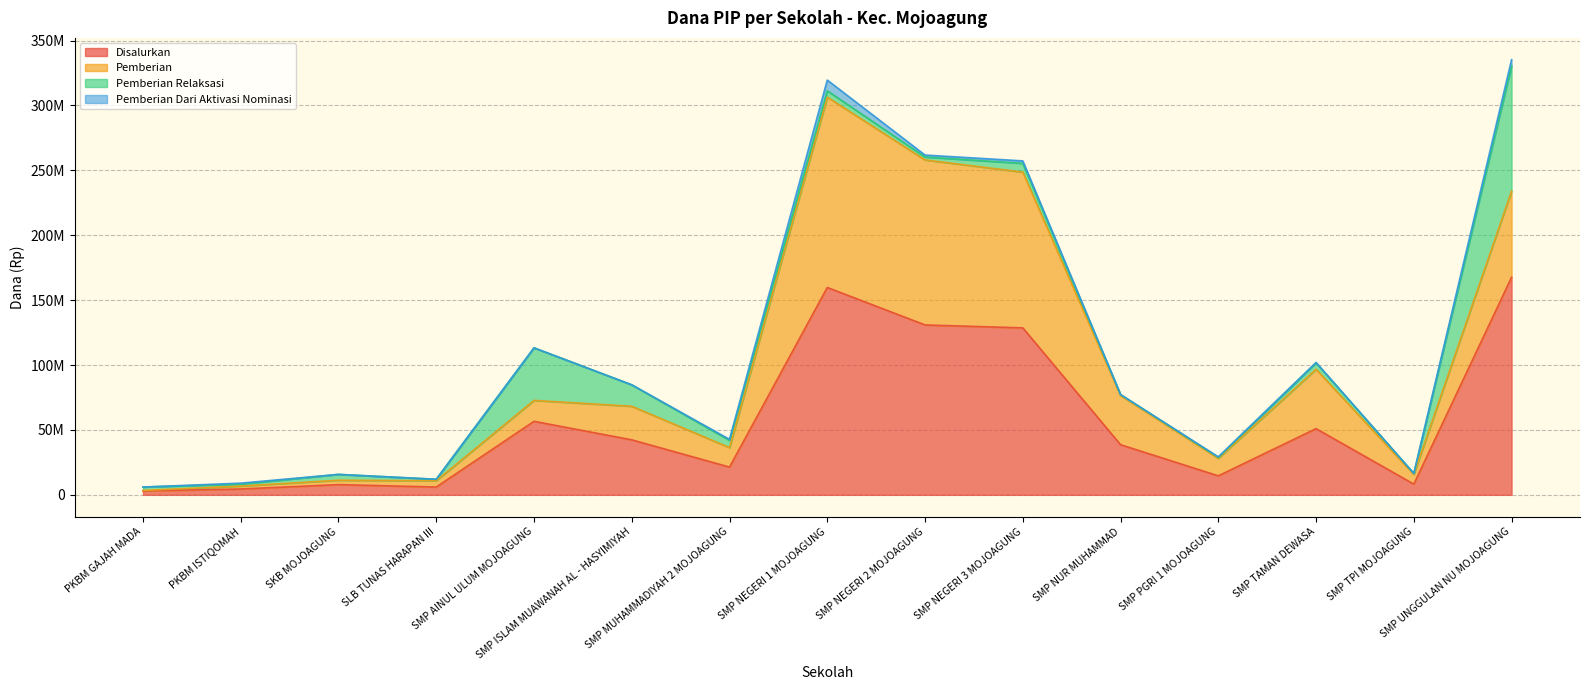

True or false: Disalurkan has more than 0 interior local peaks.

True